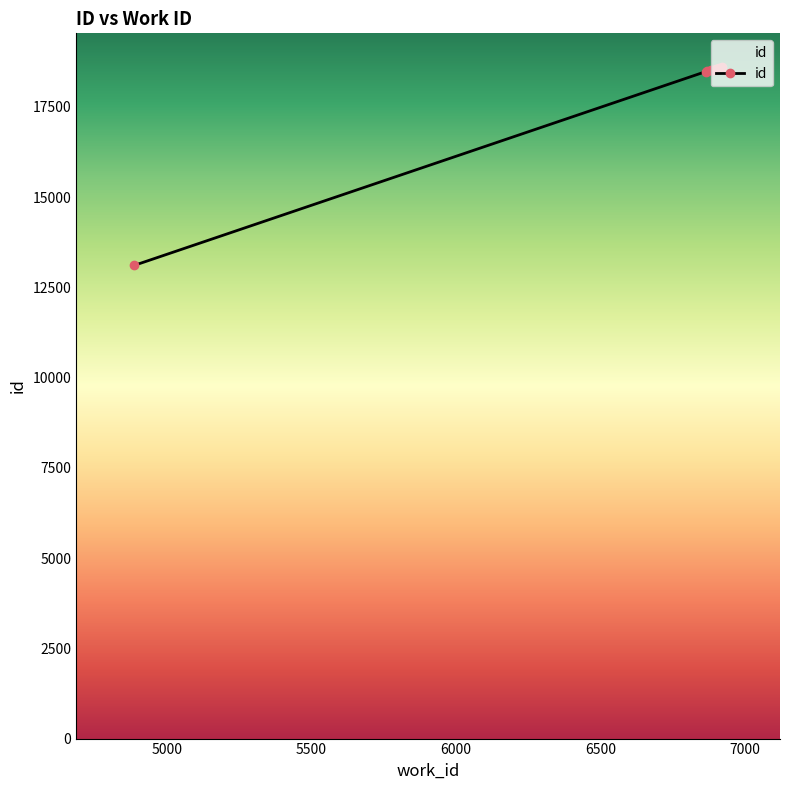

What is the average value?

17991